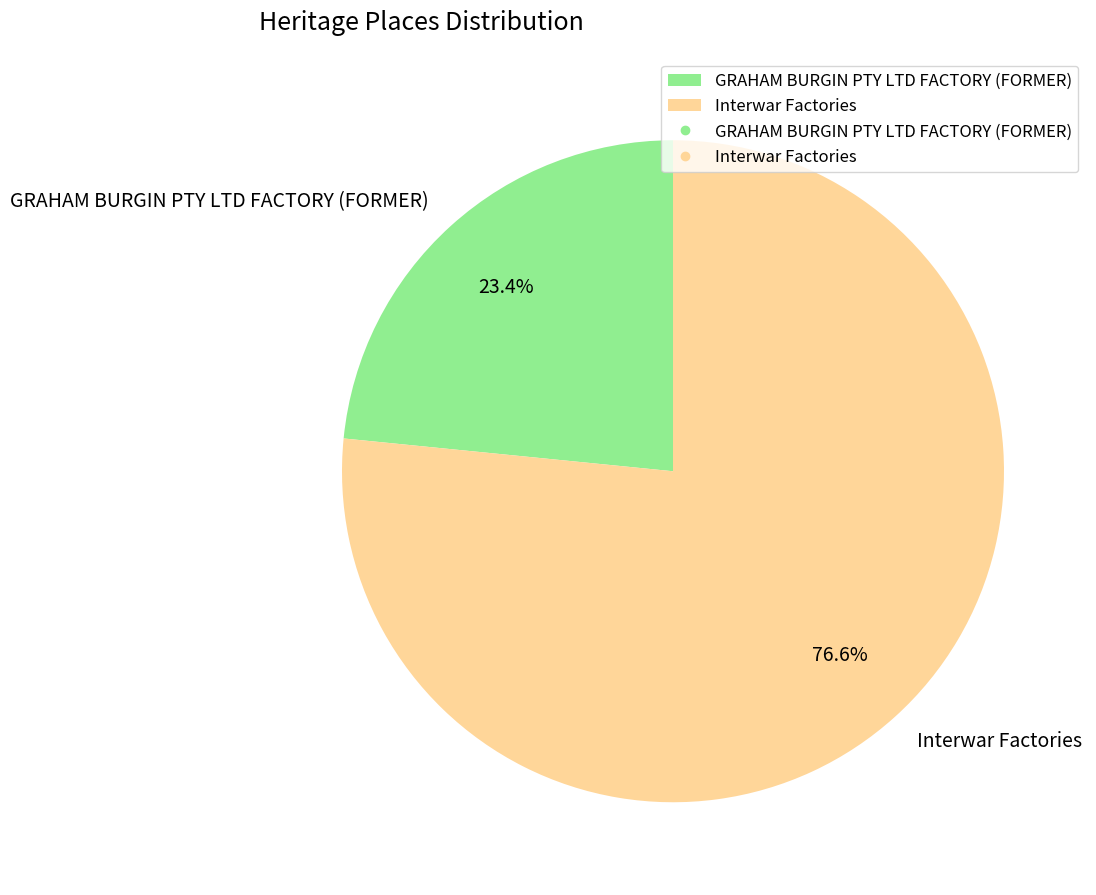

How much of the chart is everything except Interwar Factories?

23.4%